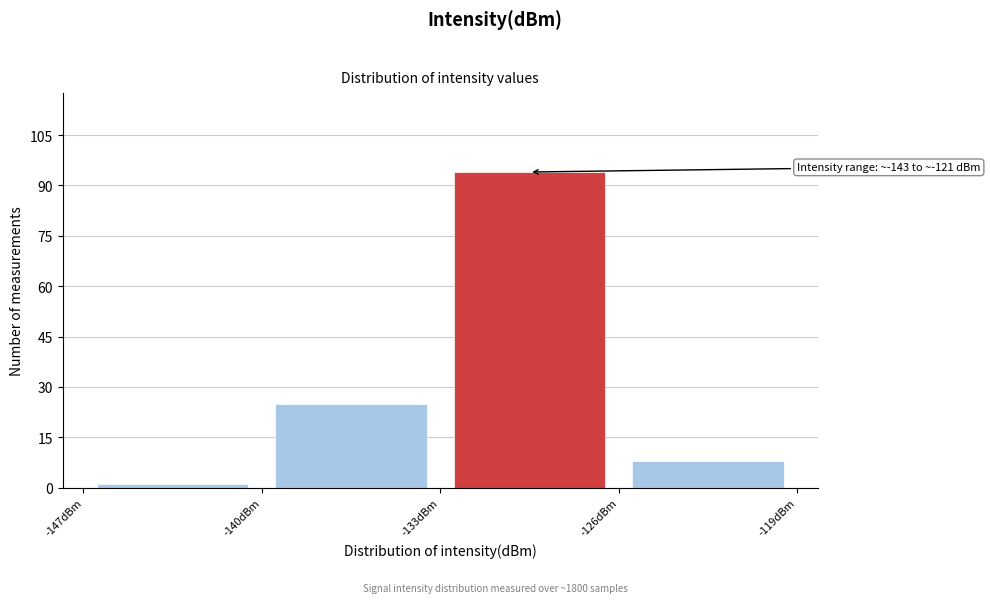

Over which range of the x-axis is the bar tallest?

-133 to -126